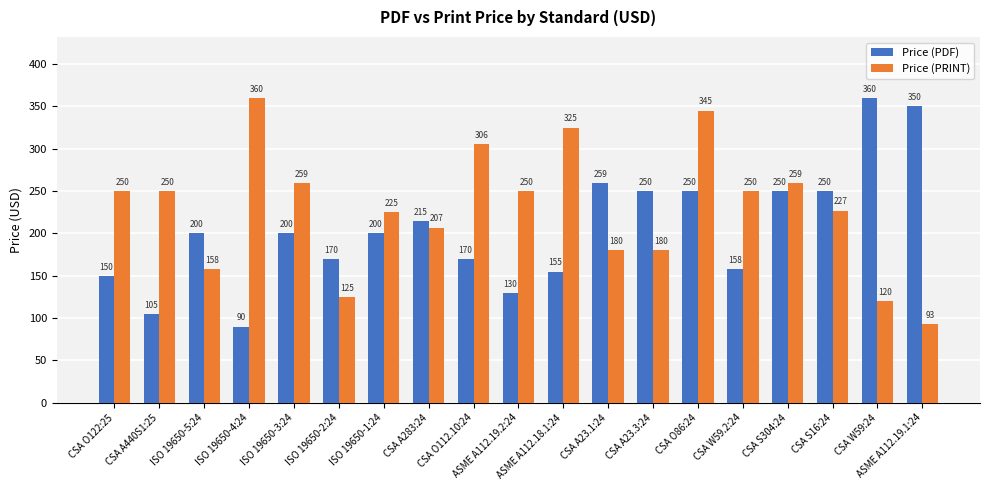

Count the number of categories in the chart.

19